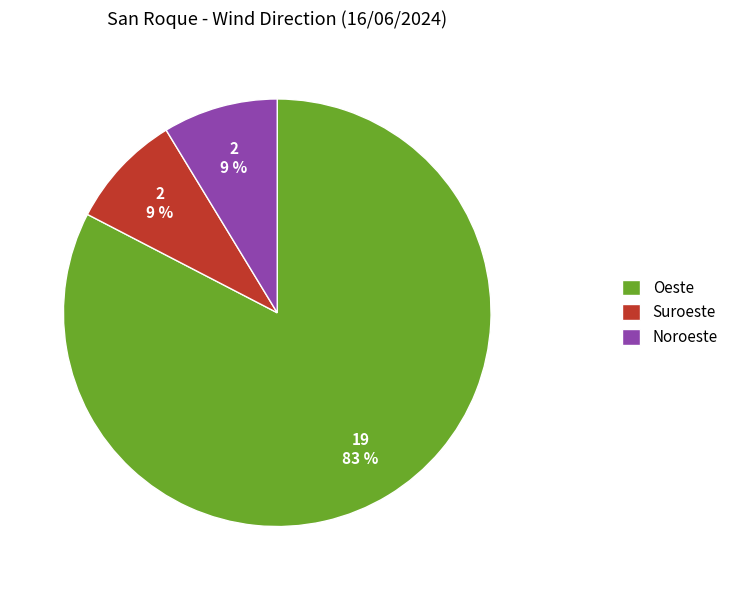

Is there a majority slice in this chart?

Yes